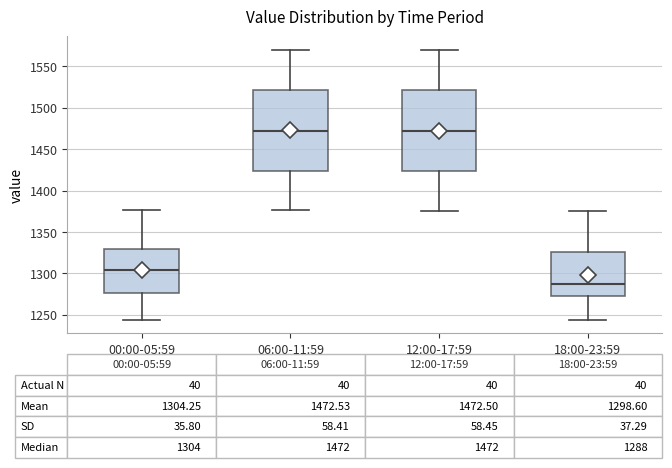

Which box's median line is the lowest?

18:00-23:59